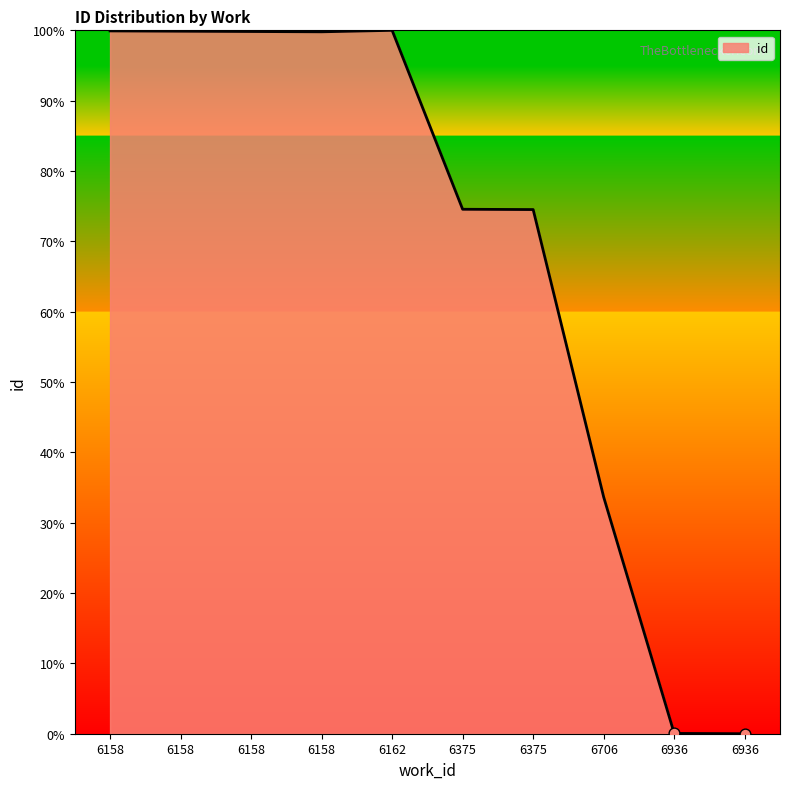

What is the ratio of the value at 6158 to the value at 6375?

1.3